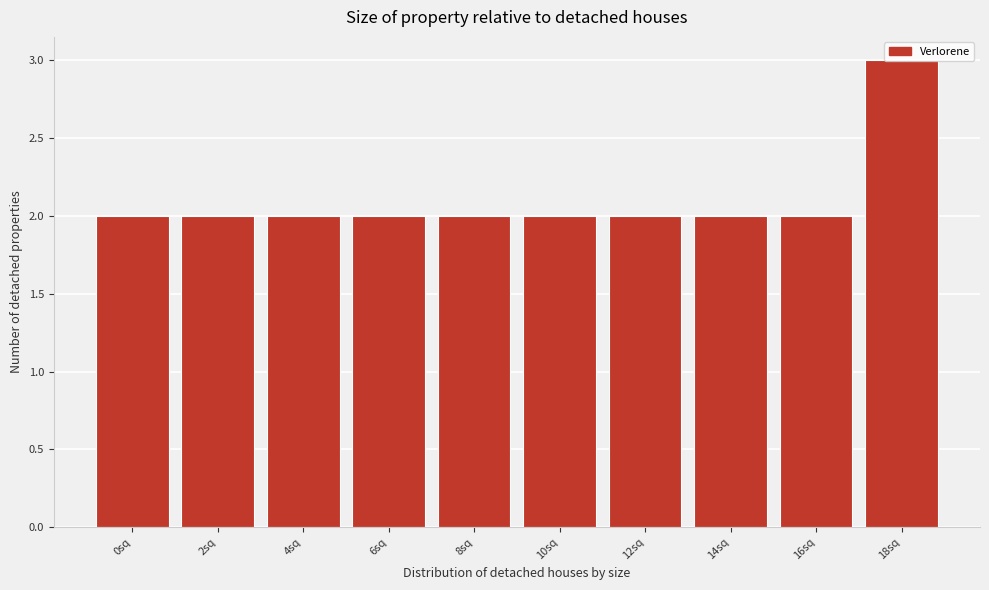

What is the value of the 10th bar from the left?

3